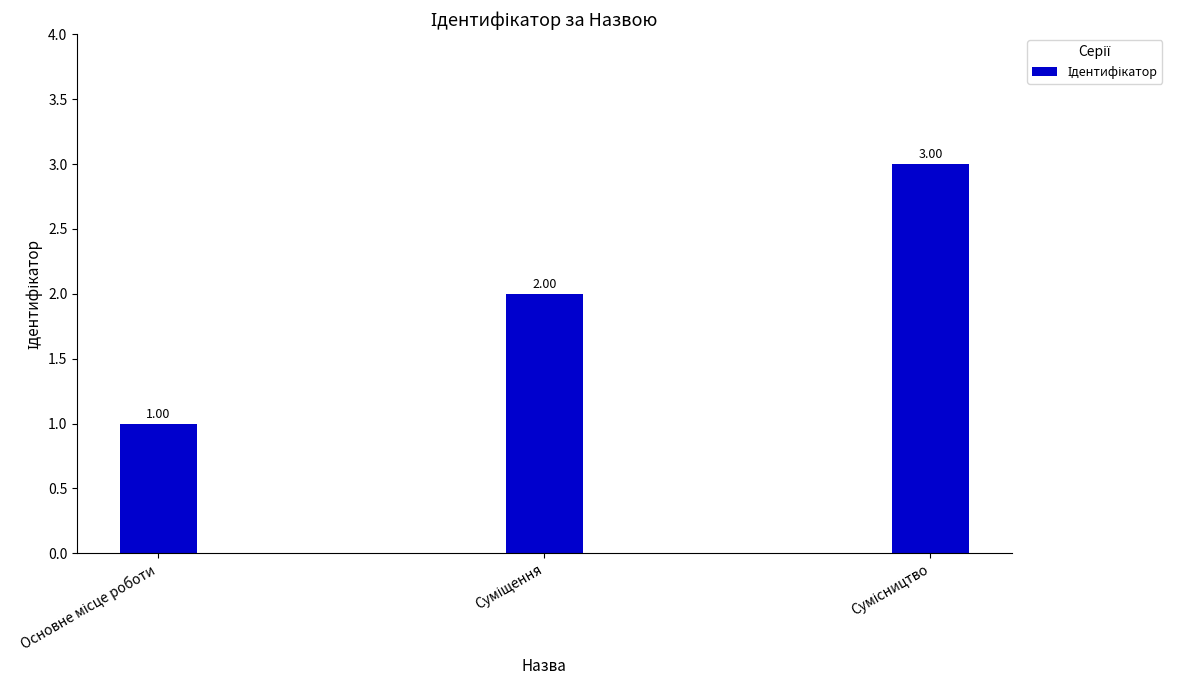

Which label corresponds to the largest value in the chart?

Сумісництво